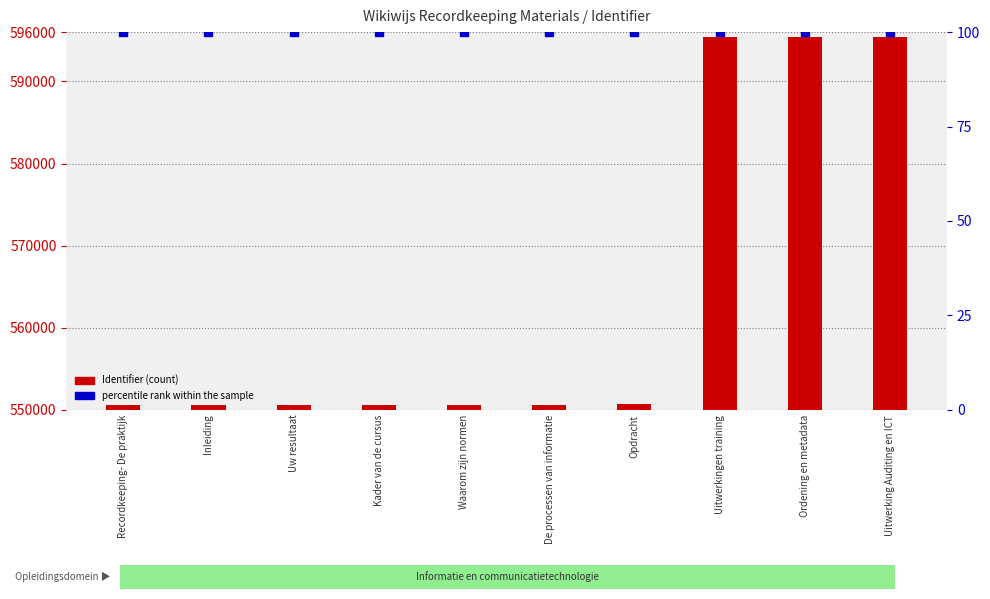

What is the label of the 10th bar from the right?

Recordkeeping- De praktijk